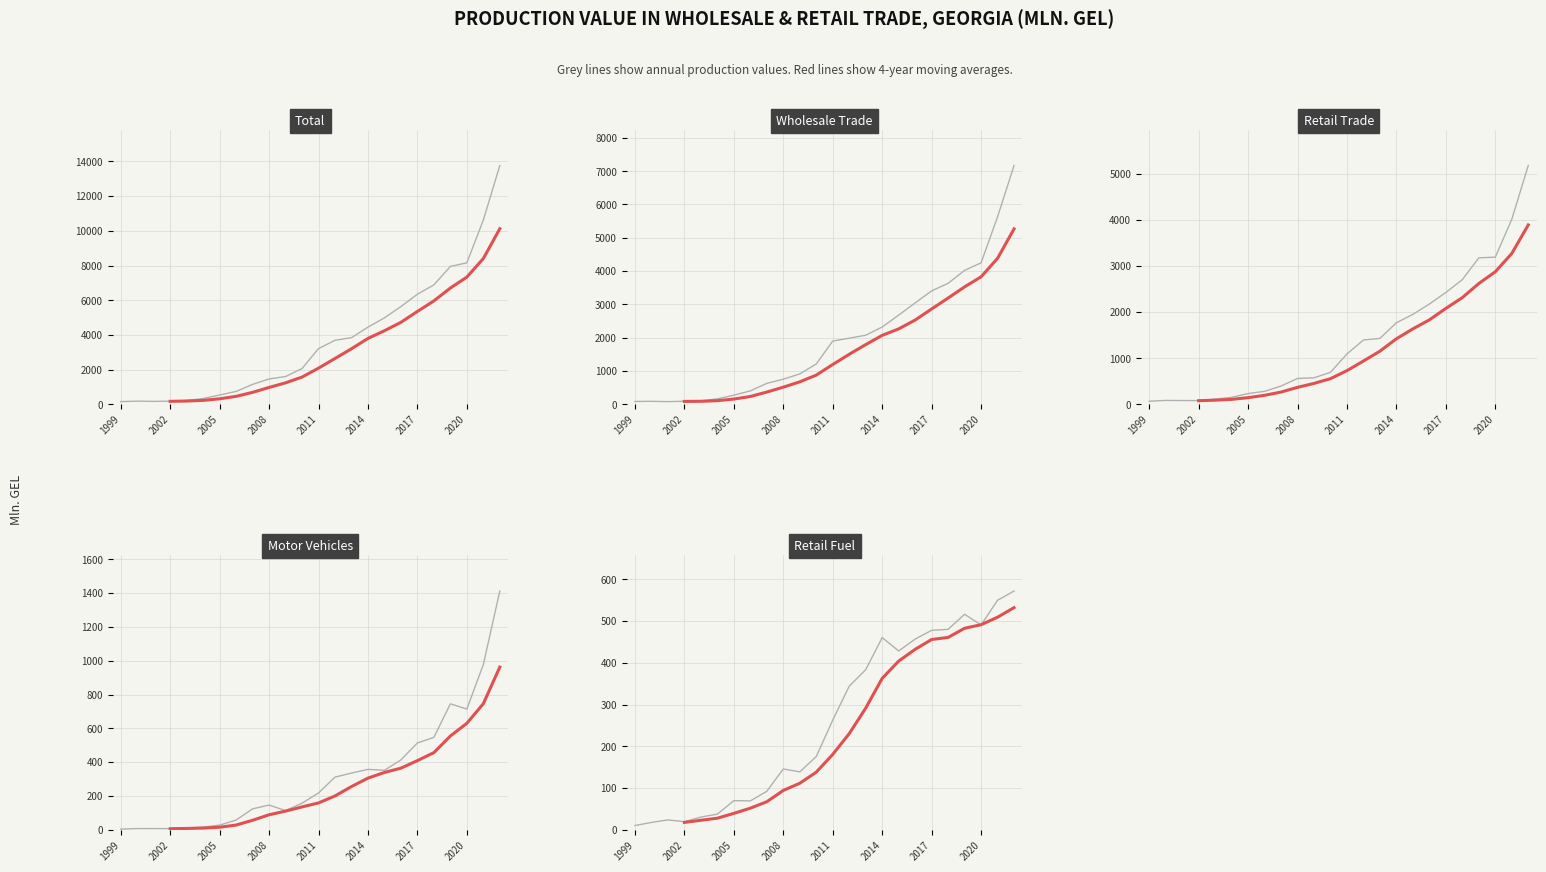

Which series changed the most between 2018 and 2021?

Total